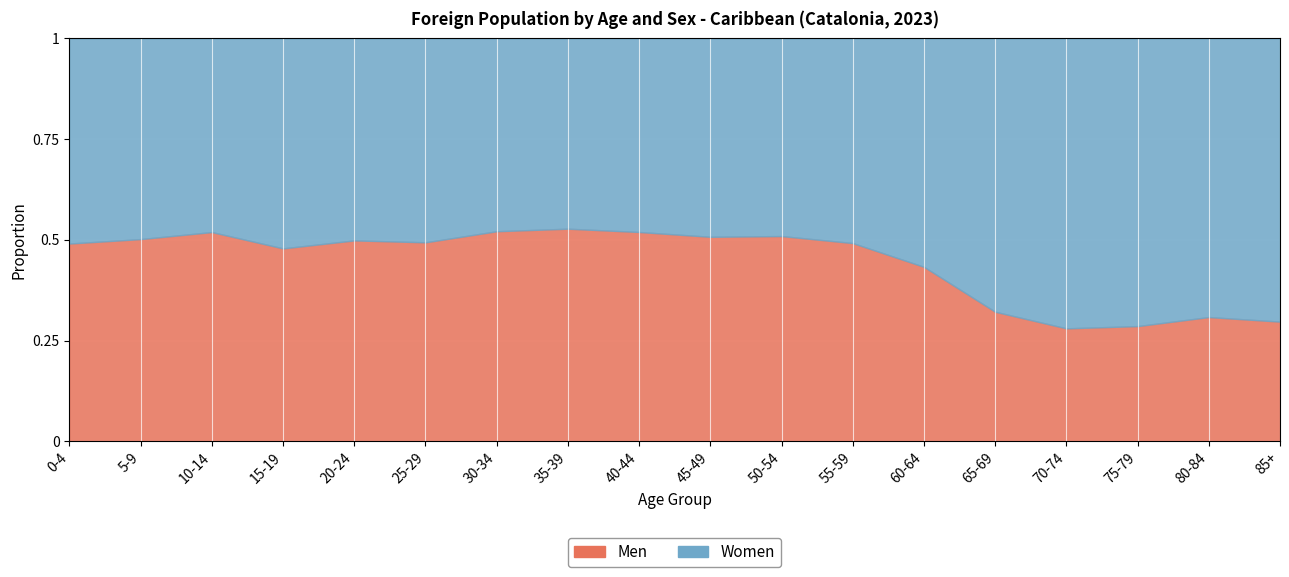

What is the value of the Men point at the 12th from the left?

0.5